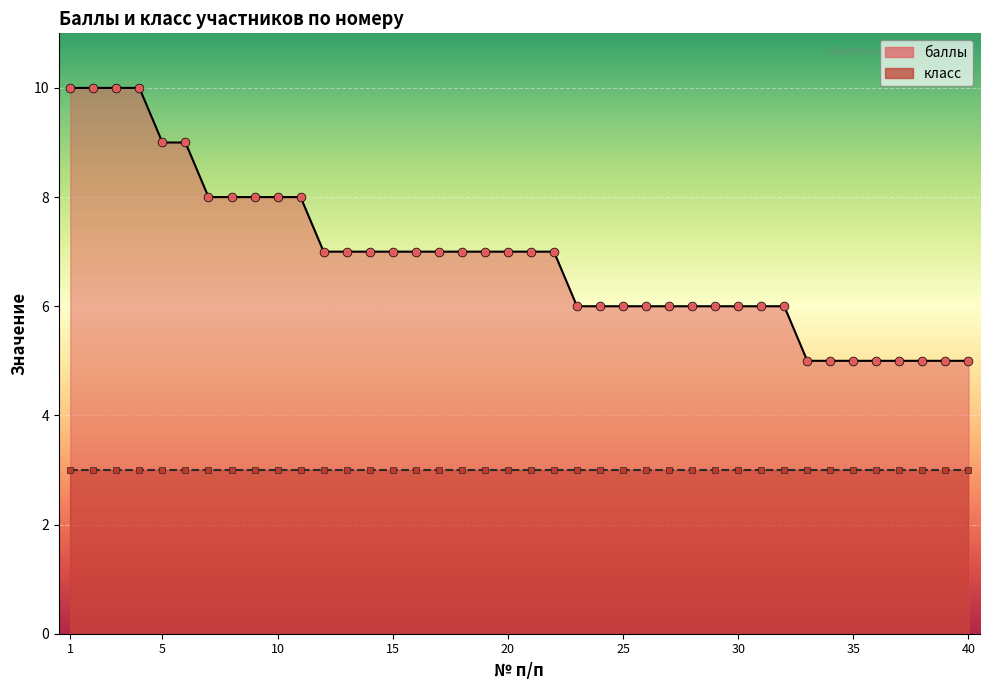

Between 21 and 16, which is larger?

21